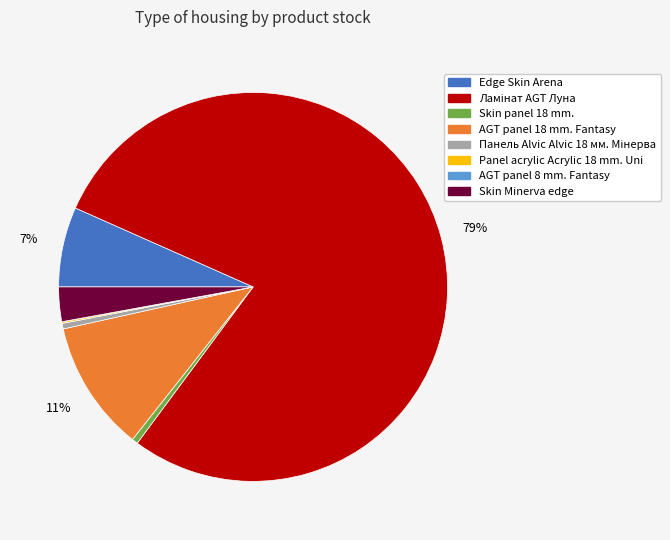

True or false: Skin Minerva edge accounts for 3% of the total.

True